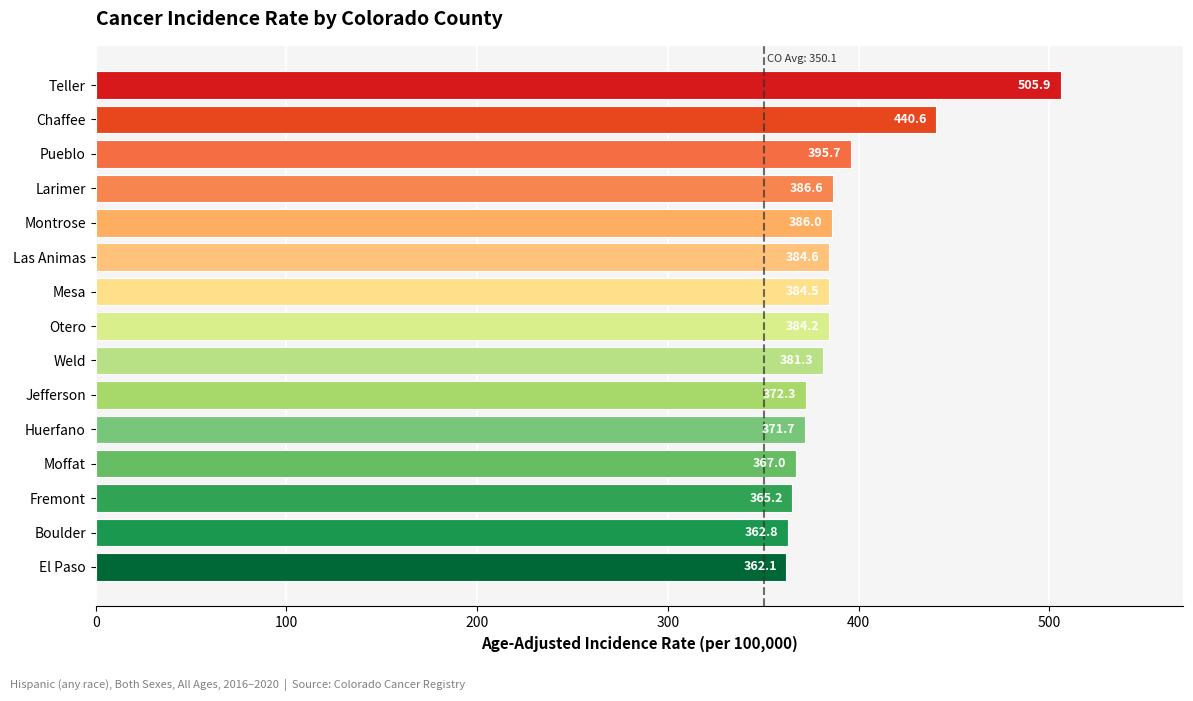

What is the value of the 1st bar from the top?

505.9